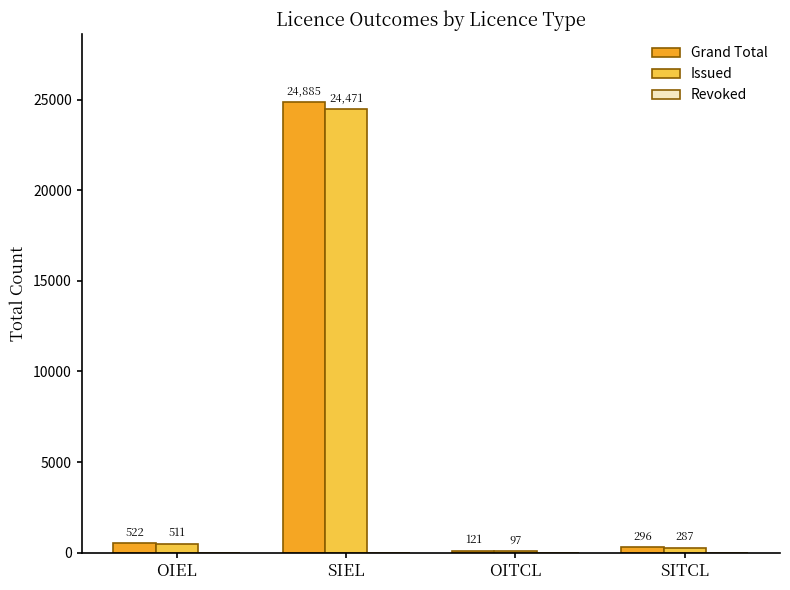

What is the spread (max minus min) of values at SIEL?

24880